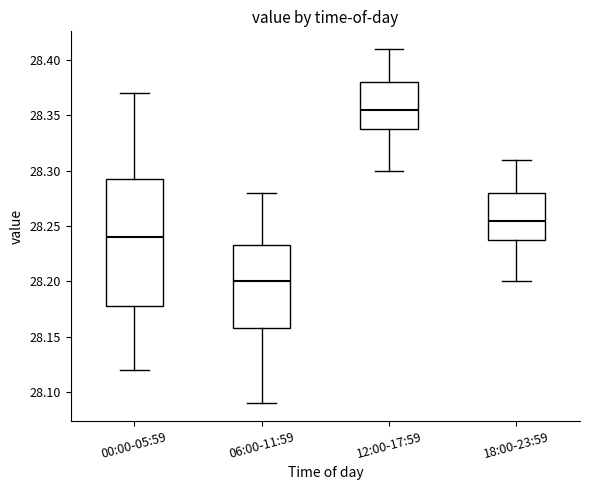

Reading left to right, transcribe this box plot: for each box, give where its median line is, the range the box spans, and where its two whiskers end, as read against the y-axis. The values are not printed on the chart, so give them approximately, as read against the axis.

00:00-05:59: median 28.240, box 28.180 to 28.295, whiskers 28.120 to 28.370
06:00-11:59: median 28.200, box 28.160 to 28.235, whiskers 28.090 to 28.280
12:00-17:59: median 28.355, box 28.340 to 28.380, whiskers 28.300 to 28.410
18:00-23:59: median 28.255, box 28.240 to 28.280, whiskers 28.200 to 28.310